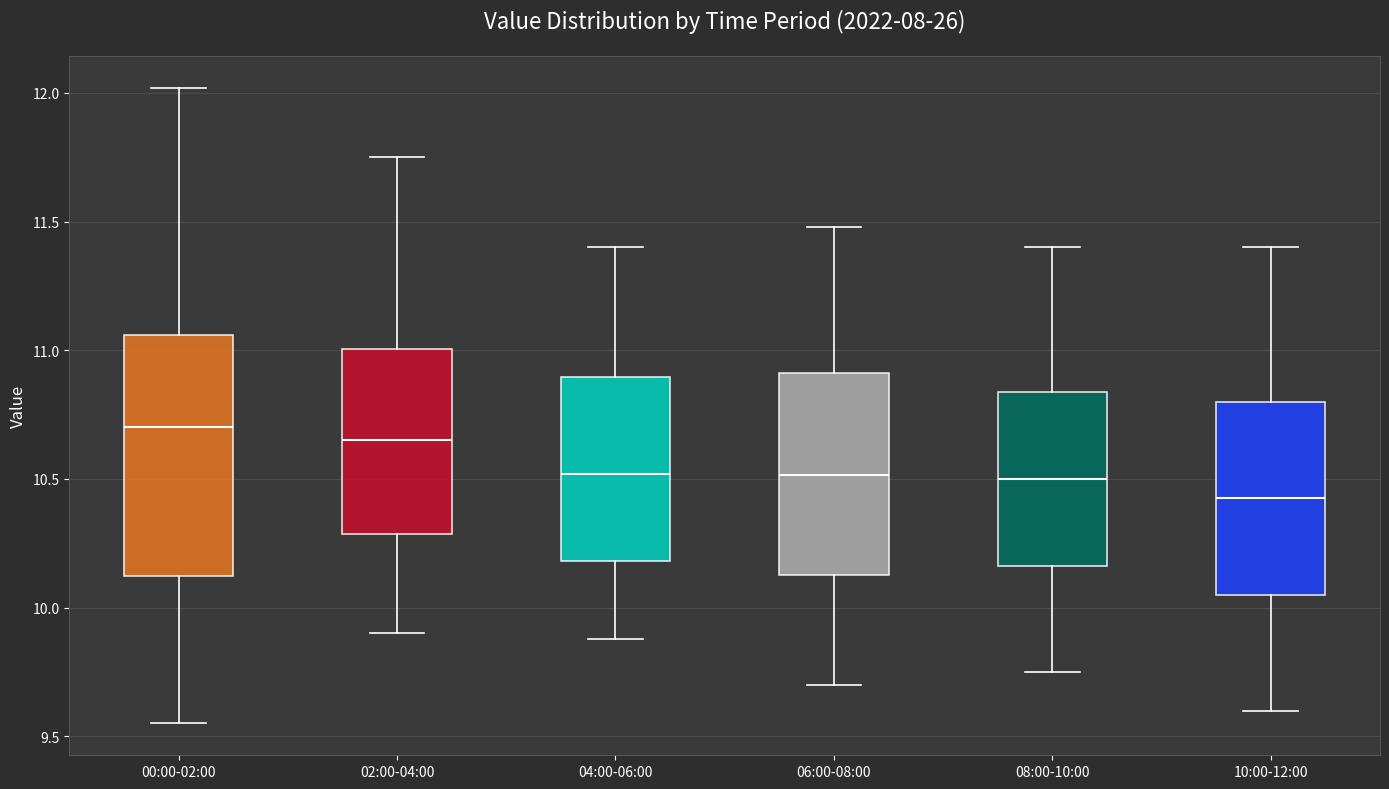

Which box has the lowest median line?

10:00-12:00